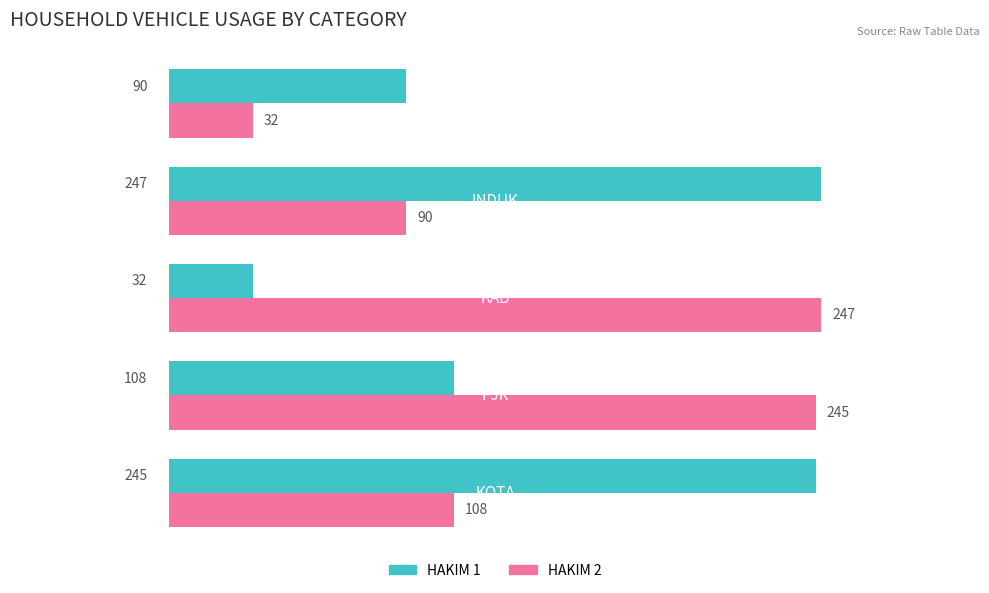

What are all the series names shown in the legend?

HAKIM 1, HAKIM 2